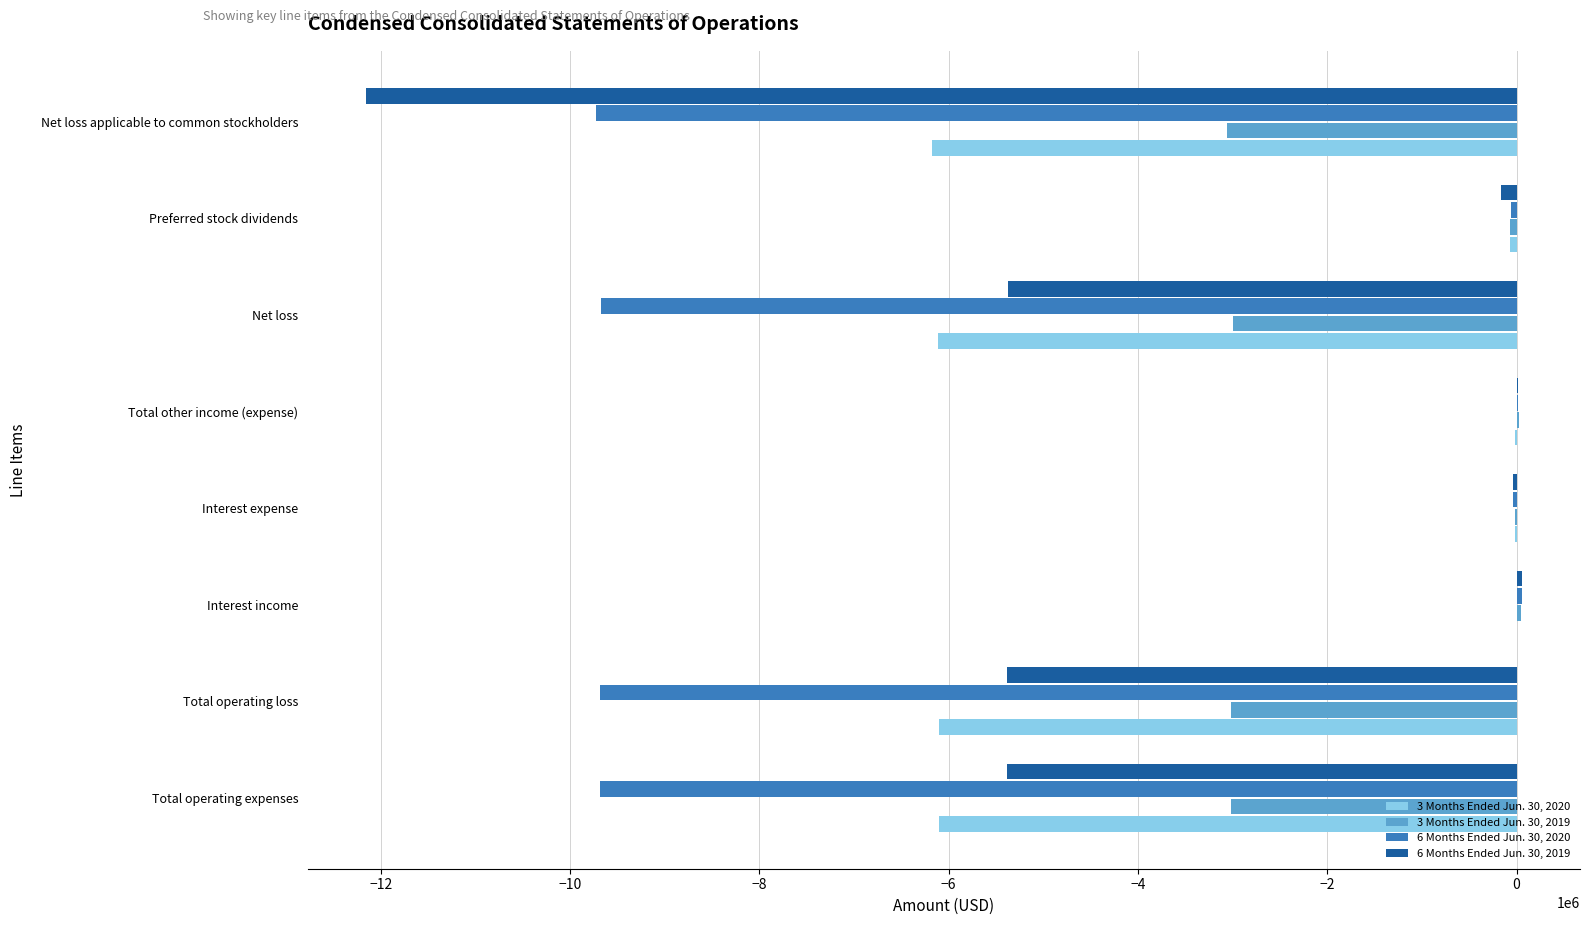

Is it true that 6 Months Ended Jun. 30, 2020 equals -9686000 at Total operating loss?

True